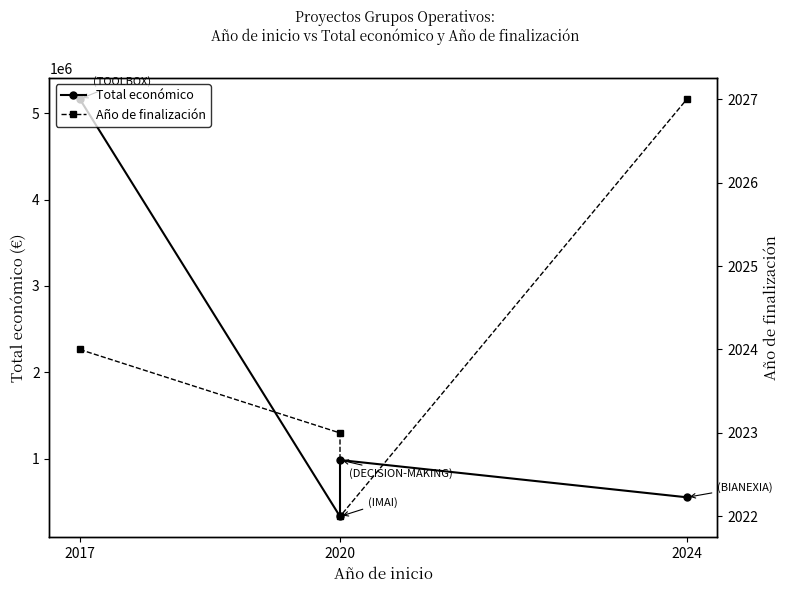

What is the sum of the Total económico values at 2024 and 2020?

884744